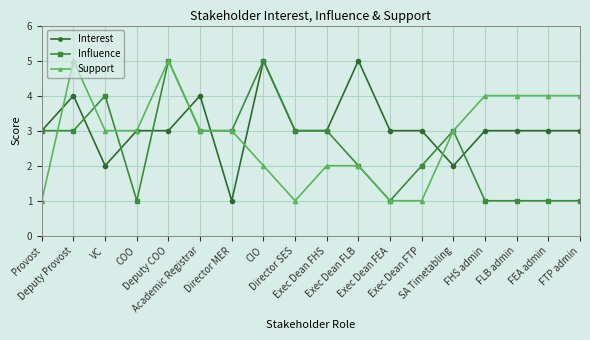

The Support series shows 2 at CIO. True or false?

True